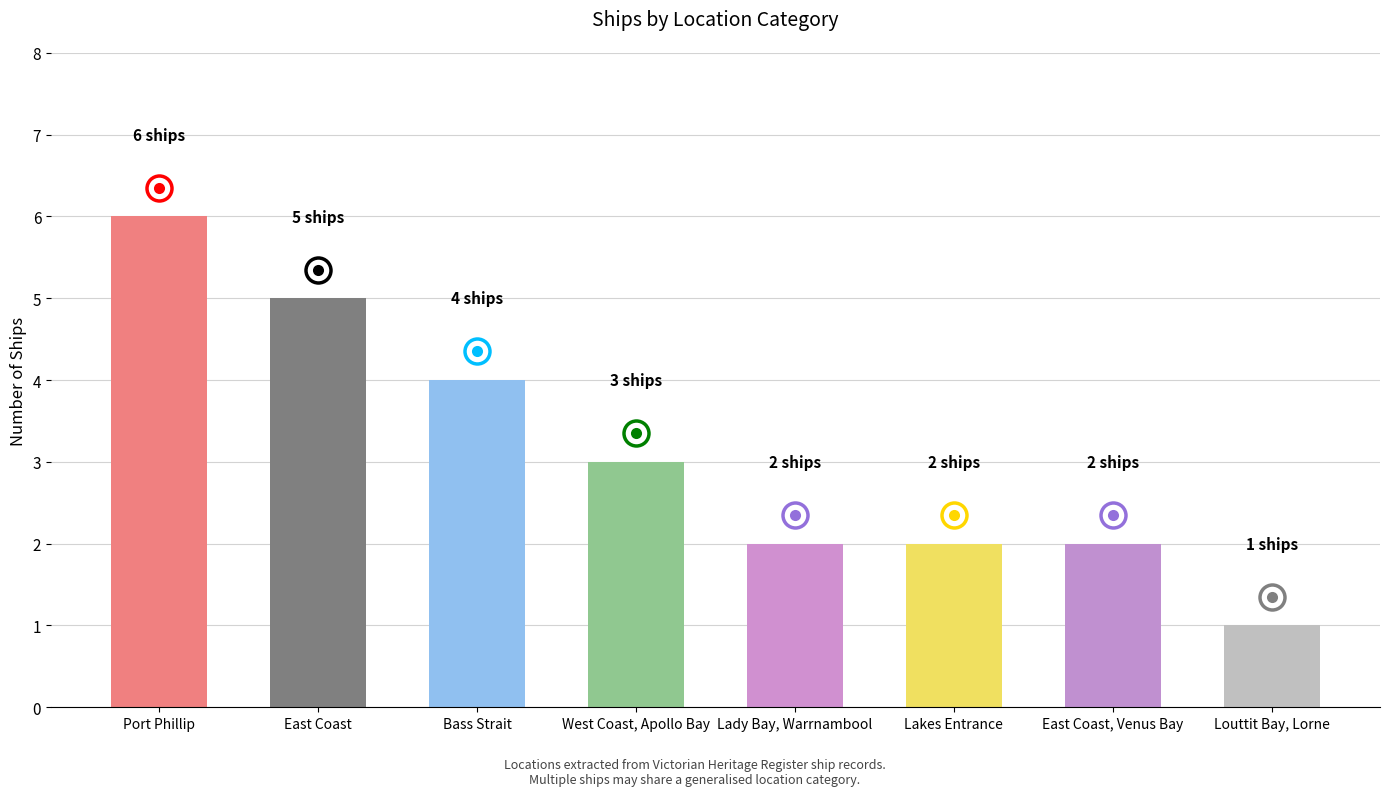

Reading left to right, extract all data points from this chart.

6	5	4	3	2	2	2	1